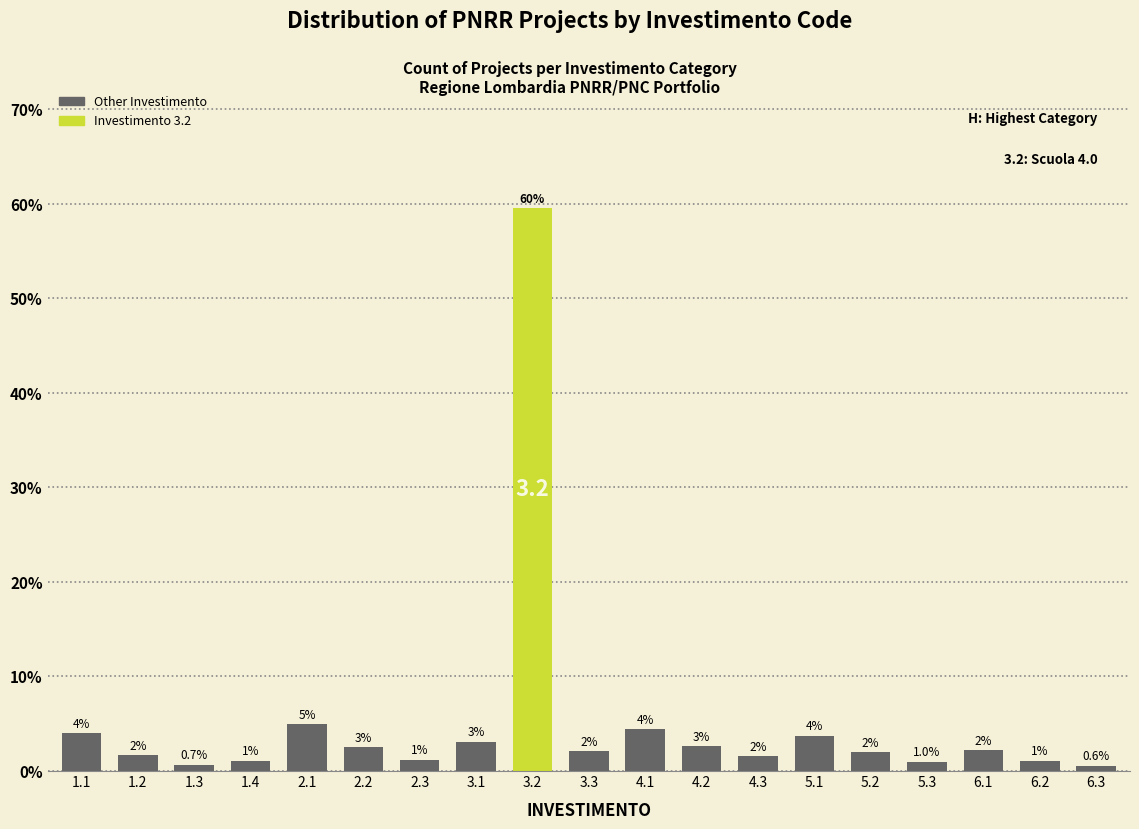

Where does the data first go above 2?

1.1